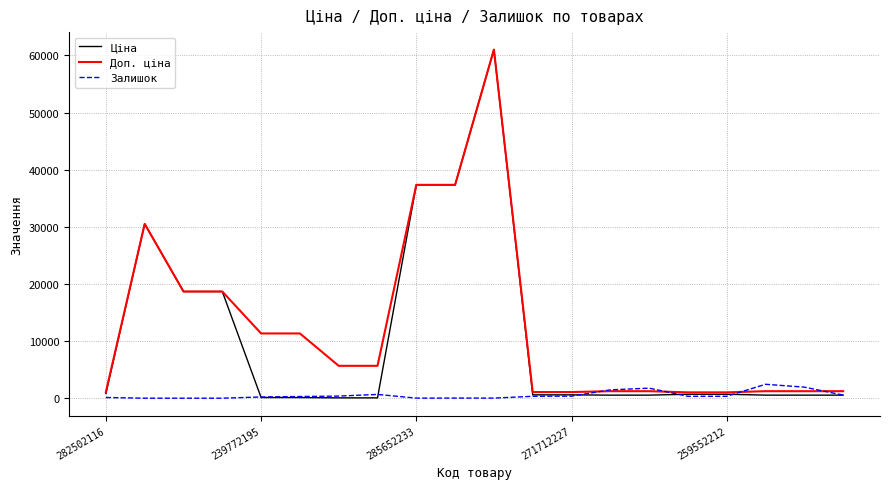

What are all the series names shown in the legend?

Ціна, Доп. ціна, Залишок